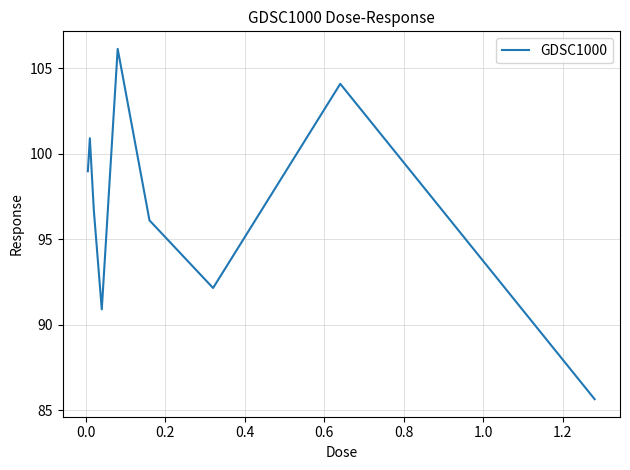

What is the minimum value shown in the chart?

85.6